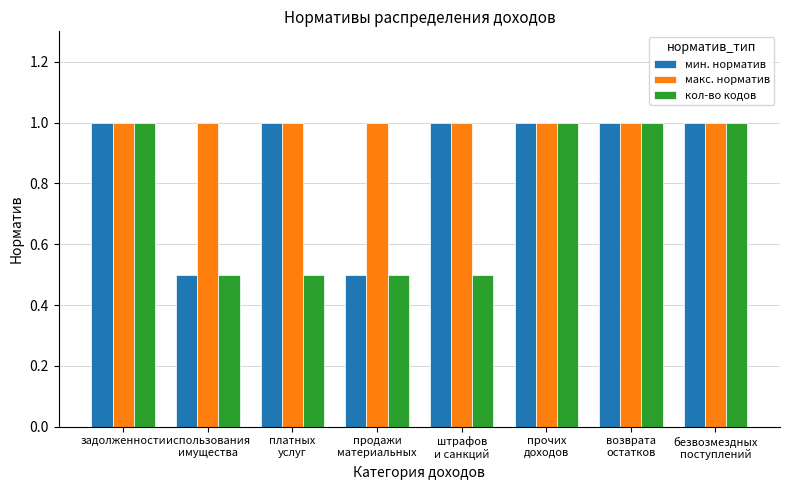

What position from the right is задолженности?

8